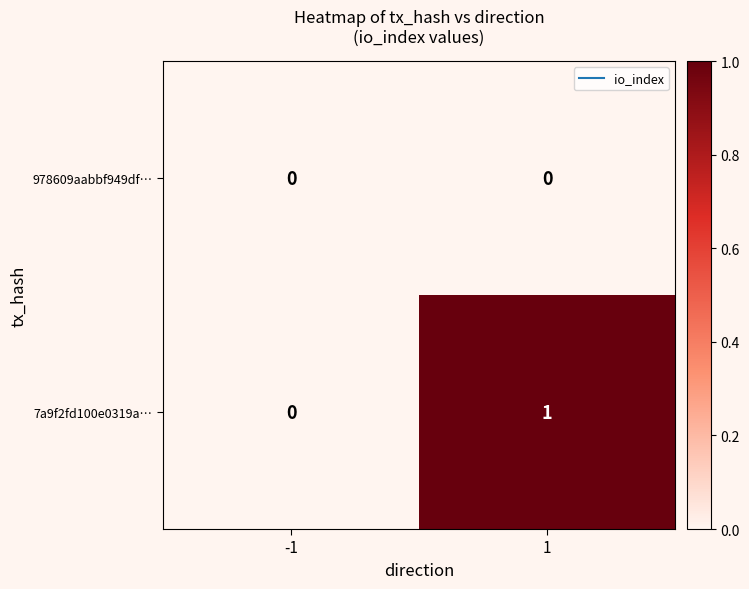

Rank the categories by 7a9f2fd100e0319a… value from highest to lowest.

1, -1